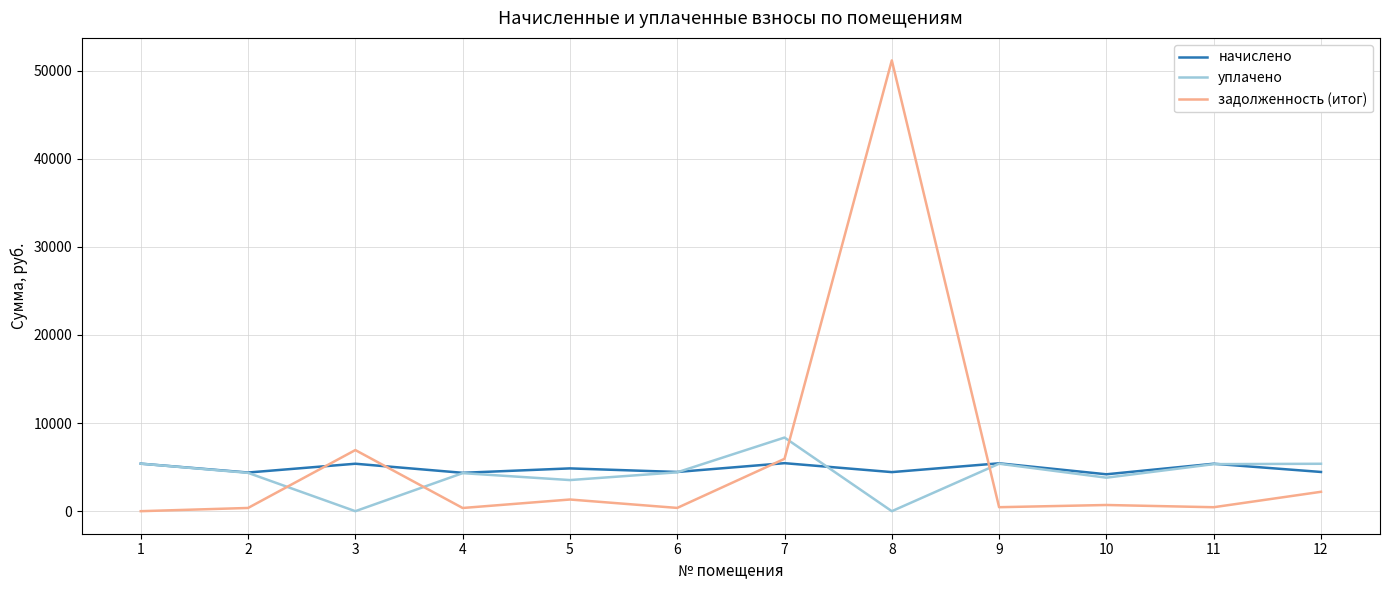

What are all the series names shown in the legend?

начислено, уплачено, задолженность (итог)